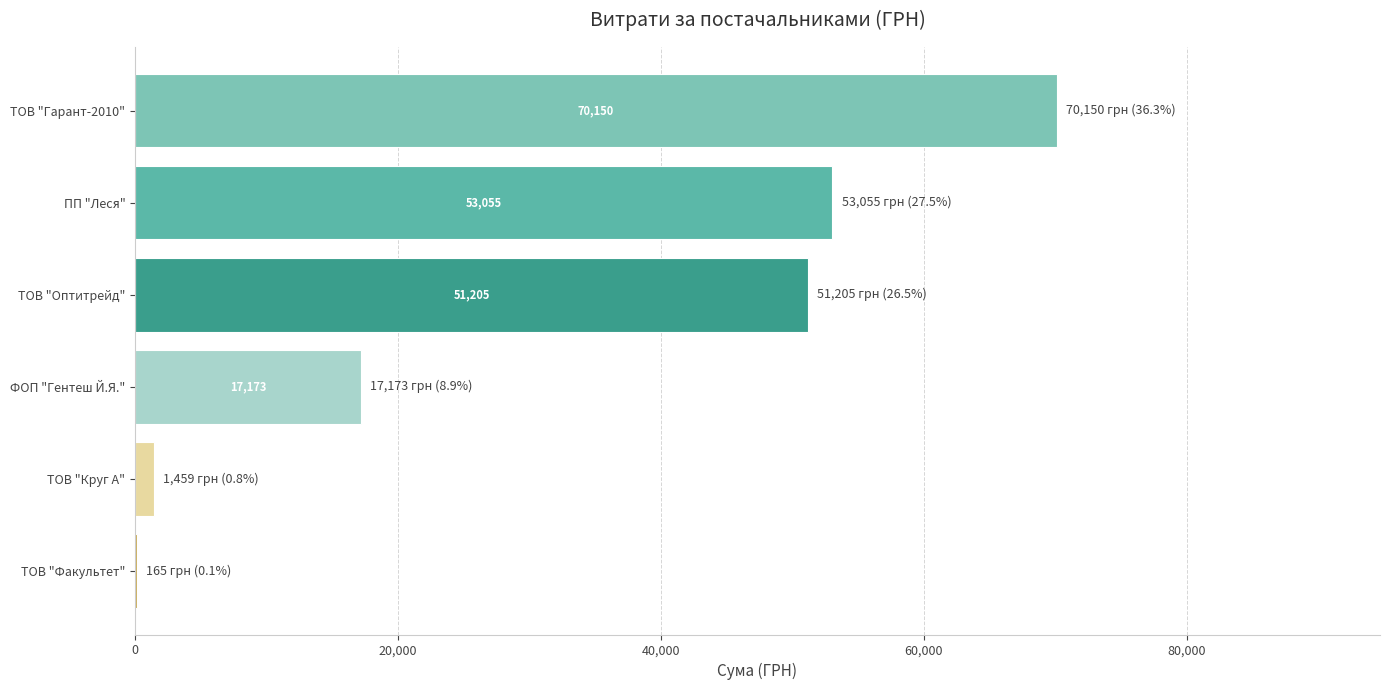

What is the maximum value shown in the chart?

70149.9